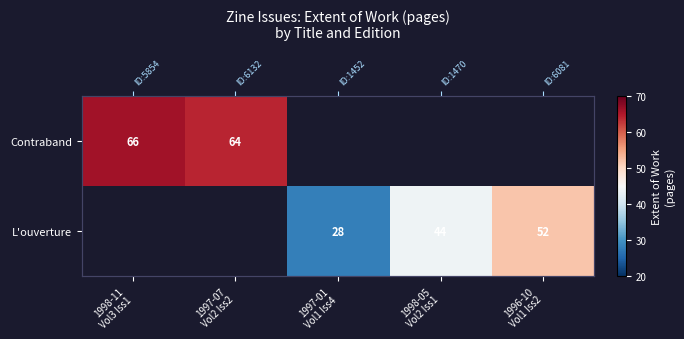

List the series in order of their peak value, highest first.

Contraband, L'ouverture